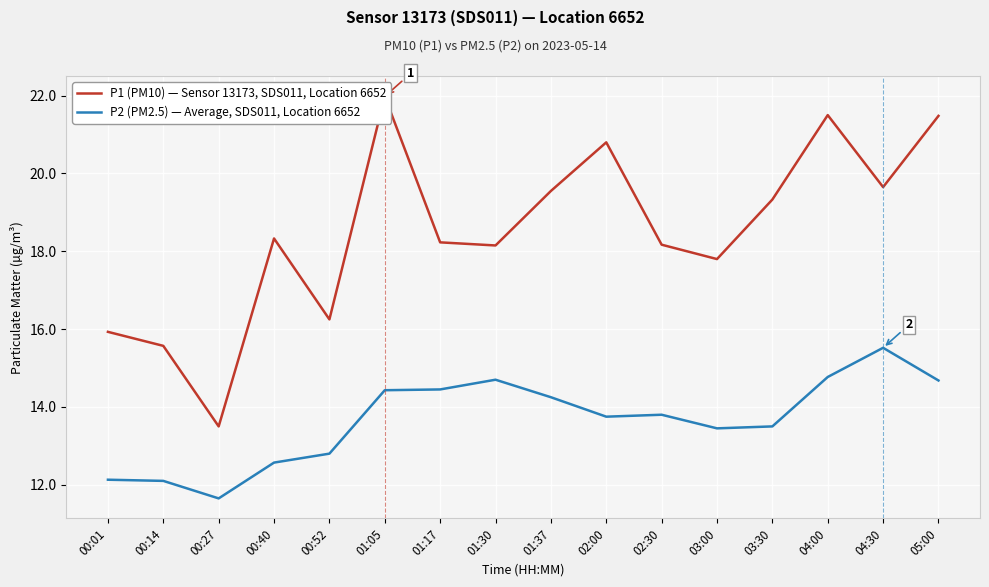

The P1 (PM10) — Sensor 13173, SDS011, Location 6652 series shows 16.2 at 00:52. True or false?

True